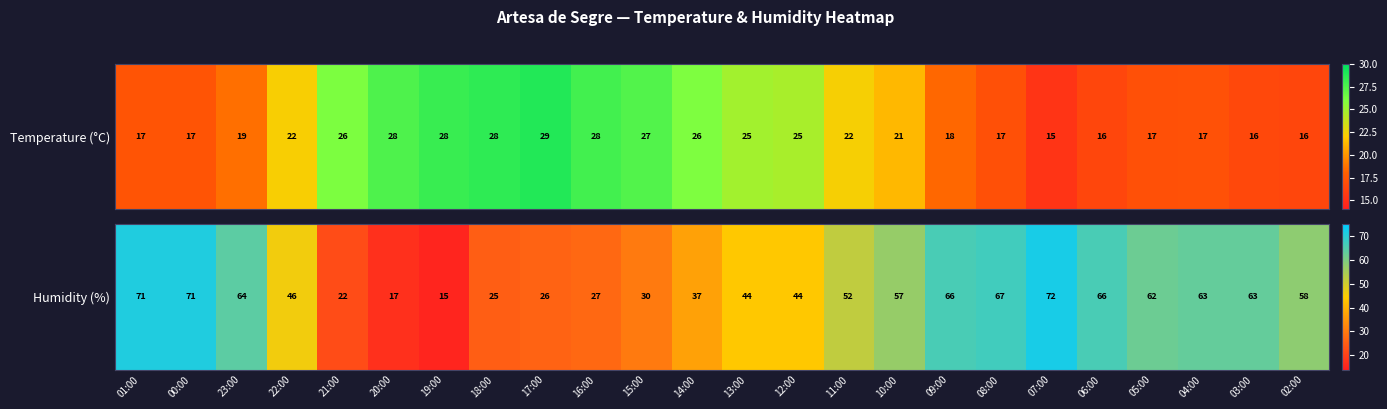

Rank the categories by value from lowest to highest.

19:00, 20:00, 21:00, 18:00, 17:00, 16:00, 15:00, 14:00, 13:00, 12:00, 22:00, 11:00, 10:00, 02:00, 05:00, 04:00, 03:00, 23:00, 09:00, 06:00, 08:00, 01:00, 00:00, 07:00